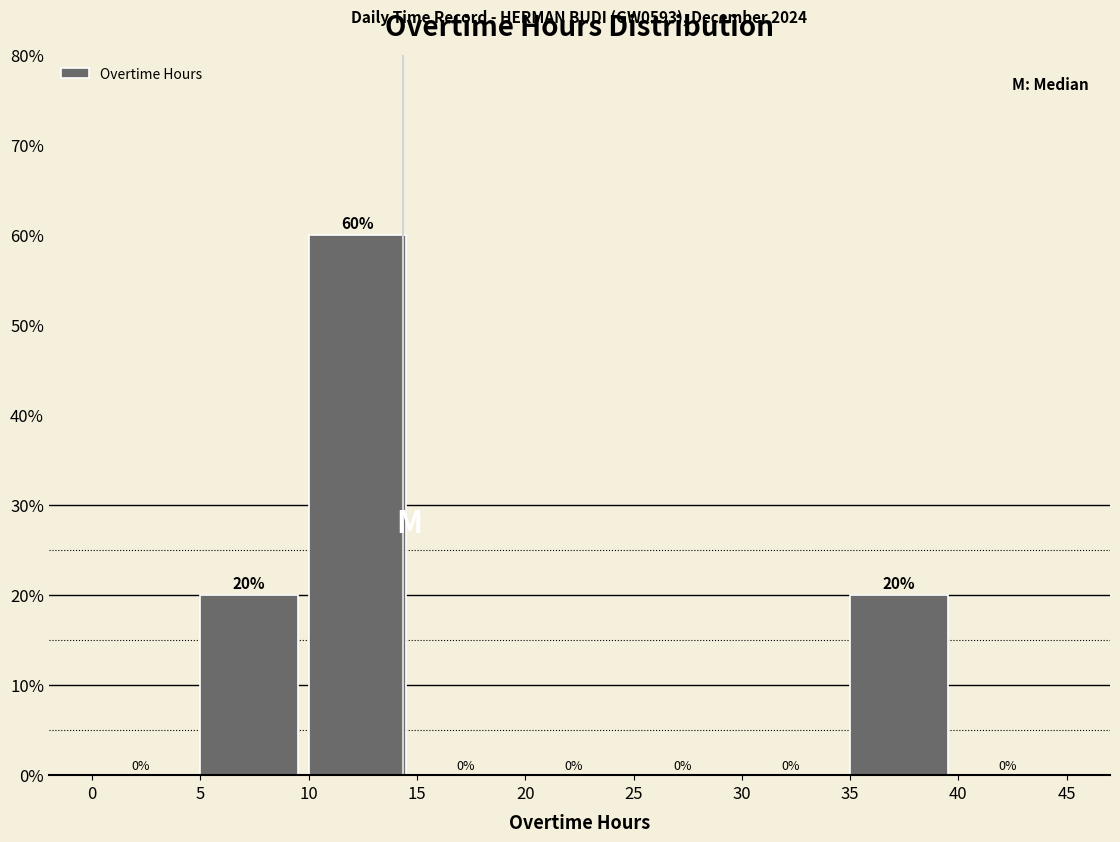

How tall is the bar that spans 5 to 10 on the x-axis?

20